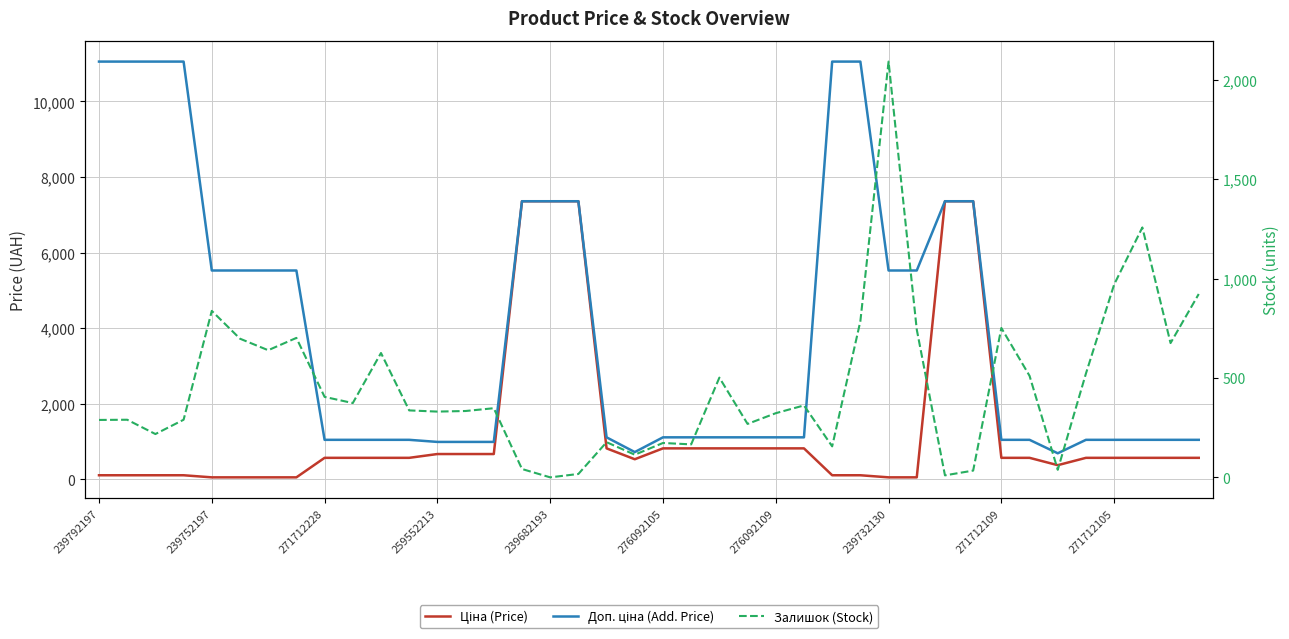

Reading left to right, transcribe all the data shown in this chart.

Ціна (Price): 110.5	110.5	110.5	110.5	55.3	55.3	55.3	55.3	571.6	571.6	571.6	571.6	672.1	672.1	672.1	7360.2	7360.2	7360.2	822.0	534.3	822.0	822.0	822.0	822.0	822.0	822.0	110.5	110.5	55.3	55.3	7360.2	7360.2	571.6	571.6	377.2	571.6	571.6	571.6	571.6	571.6
Доп. ціна (Add. Price): 11055.0	11055.0	11055.0	11055.0	5528.0	5528.0	5528.0	5528.0	1048.0	1048.0	1048.0	1048.0	992.7	992.7	992.7	7360.2	7360.2	7360.2	1114.0	724.0	1114.0	1114.0	1114.0	1114.0	1114.0	1114.0	11055.0	11055.0	5528.0	5528.0	7360.2	7360.2	1048.0	1048.0	692.0	1048.0	1048.0	1048.0	1048.0	1048.0
Залишок (Stock): 289.0	290.0	218.0	290.0	838.0	698.0	640.0	702.0	405.0	374.0	626.0	337.0	331.0	334.0	348.0	42.0	0.0	17.0	177.0	114.0	173.0	166.0	502.0	269.0	323.0	362.0	156.0	786.0	2093.0	744.0	10.0	34.0	752.0	511.0	38.0	523.0	971.0	1258.0	676.0	923.0